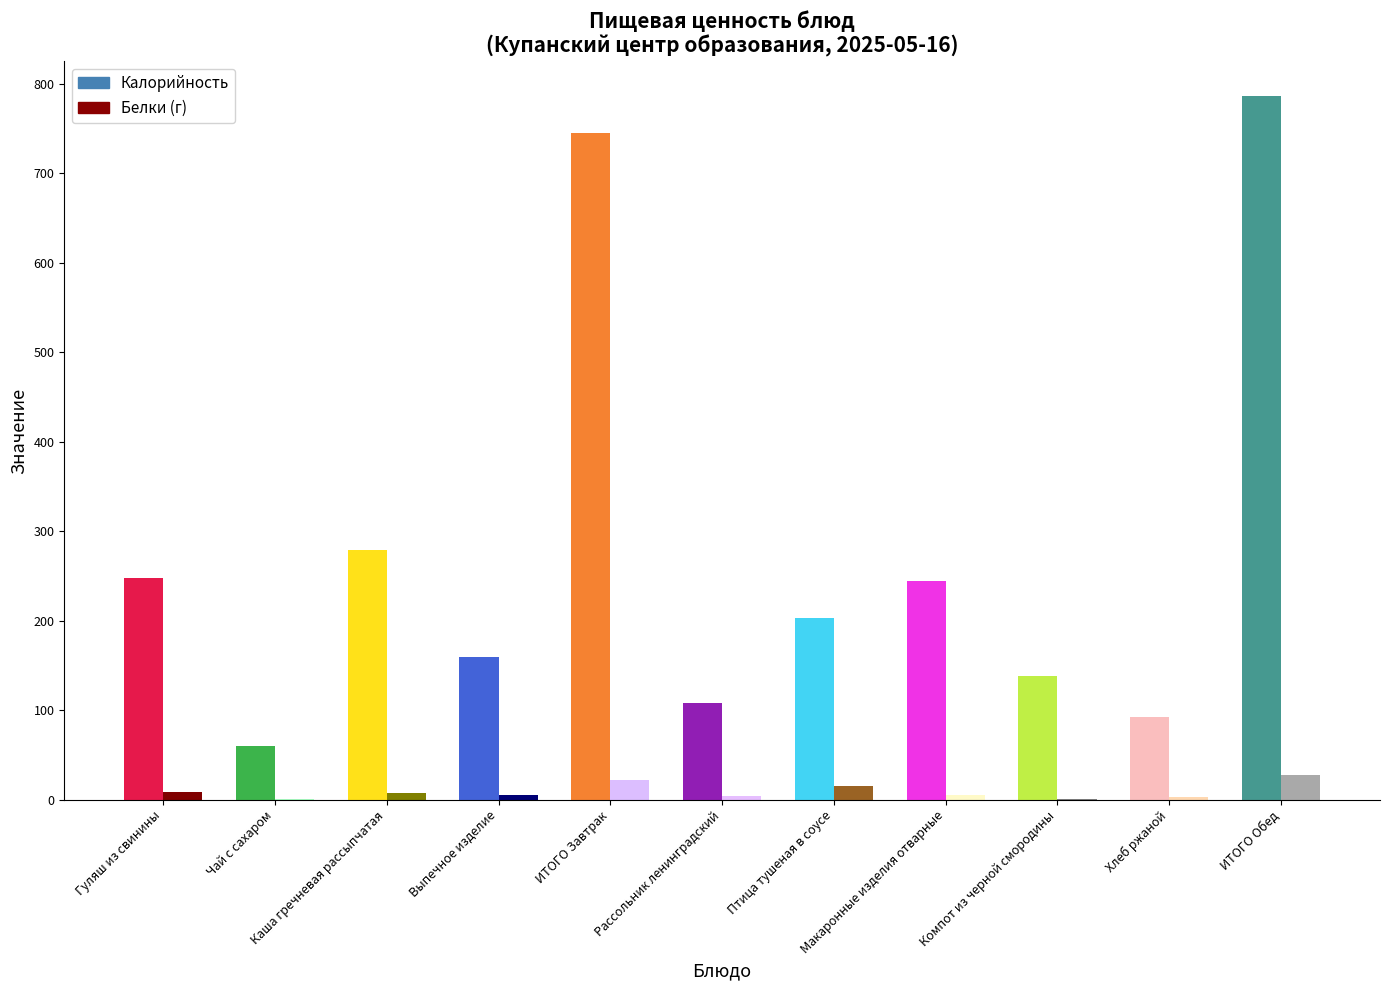

At which category is the sum across all series the highest?

ИТОГО Обед